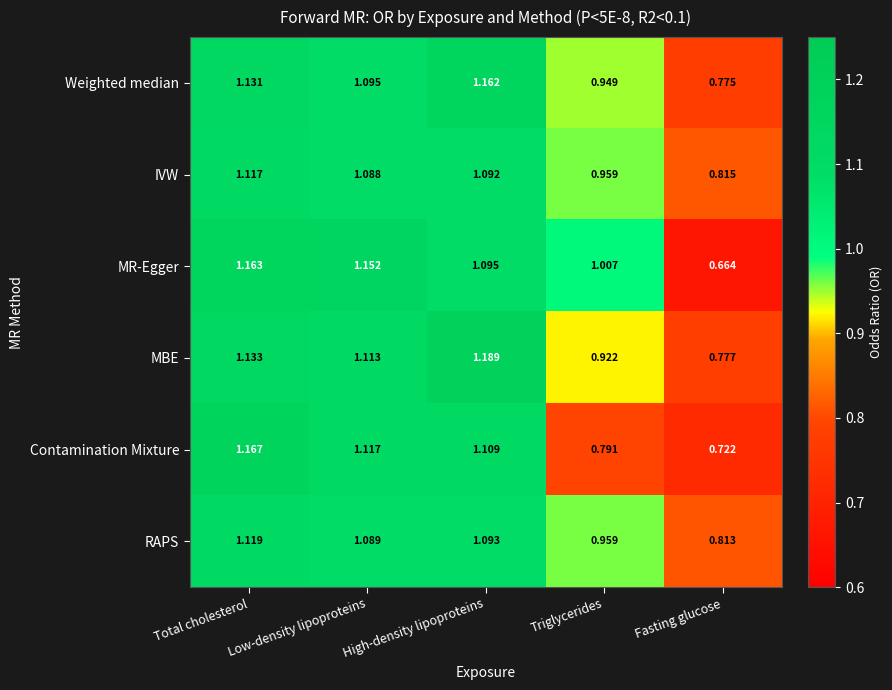

Which category has the lowest value in the Contamination Mixture series?

Fasting glucose